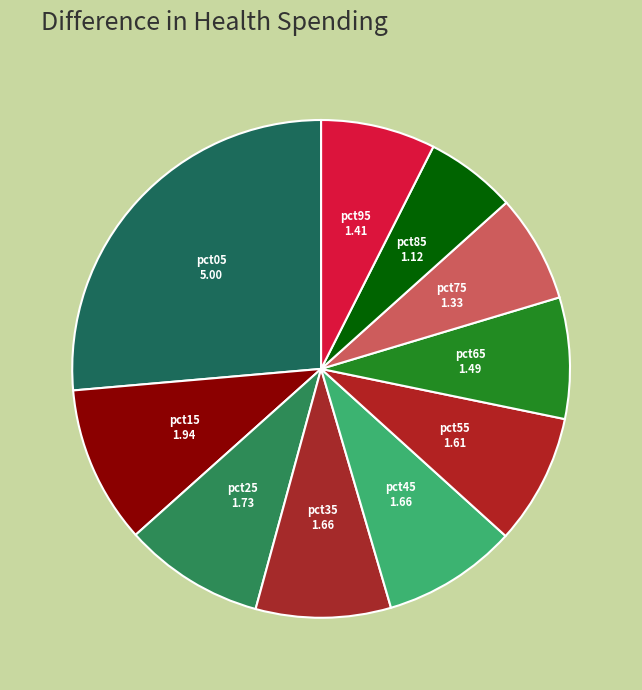

Combined, do pct35 and pct85 account for over 50%?

No